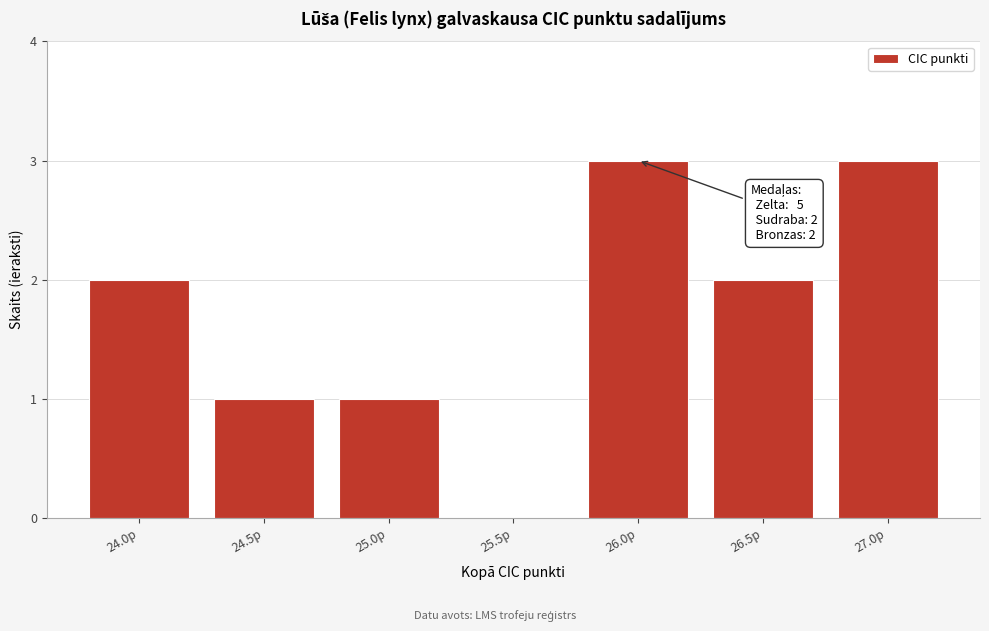

Reading left to right, extract all data points from this chart.

24.0p=2	24.5p=1	25.0p=1	25.5p=0	26.0p=3	26.5p=2	27.0p=3